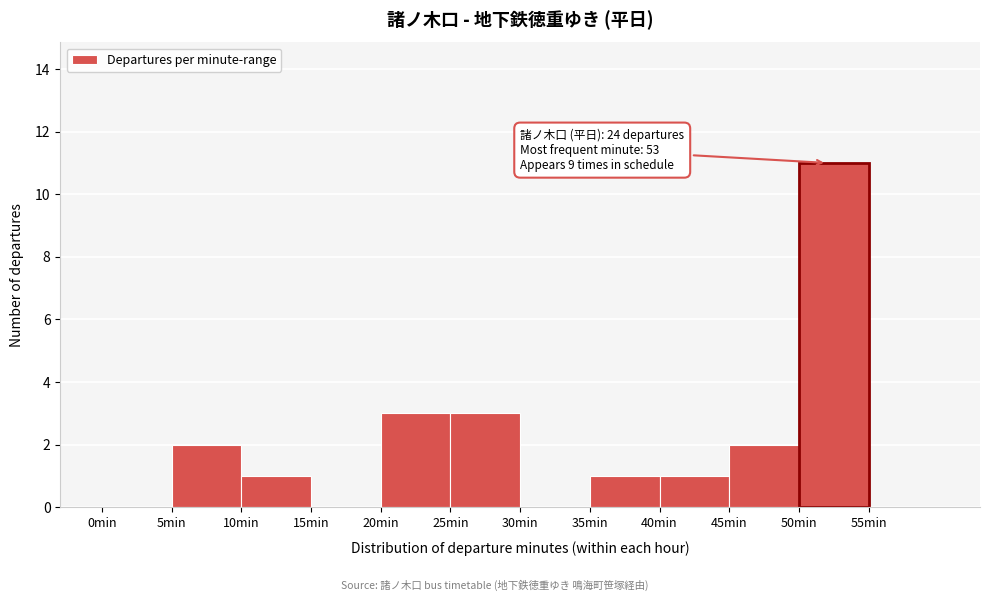

Which range on the x-axis has the tallest bar?

50 to 55